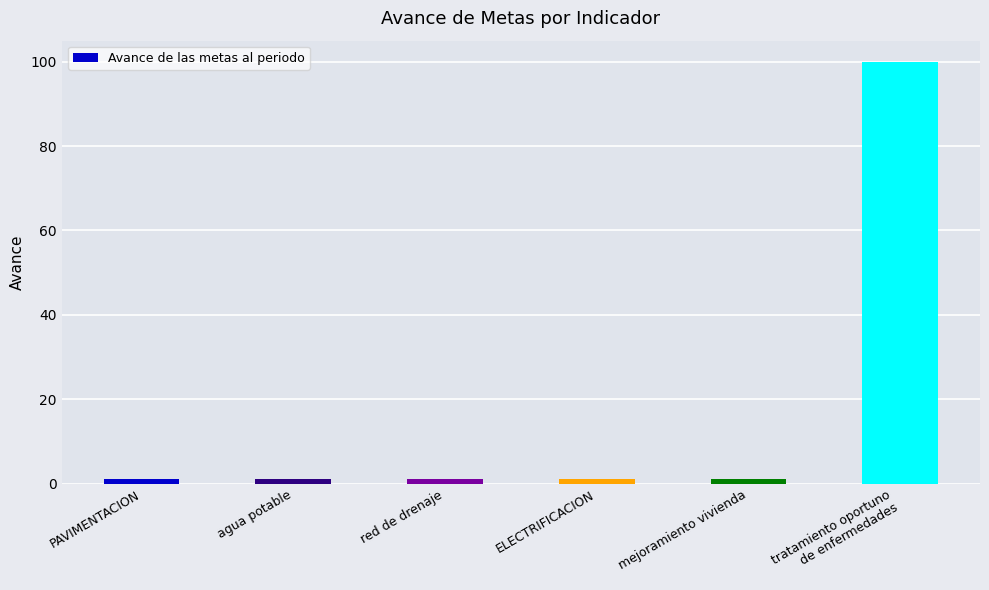

What is the difference between the maximum and minimum values?

99